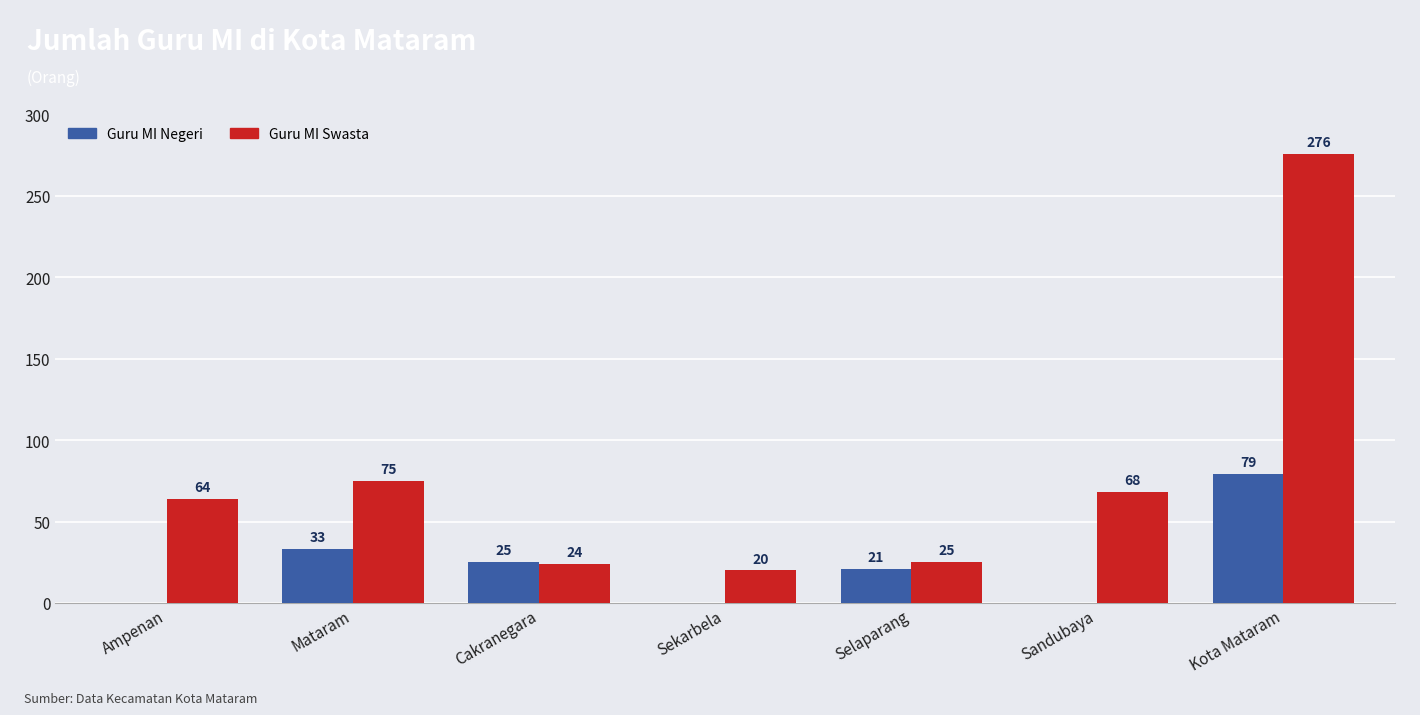

How many data points does each series have?

7